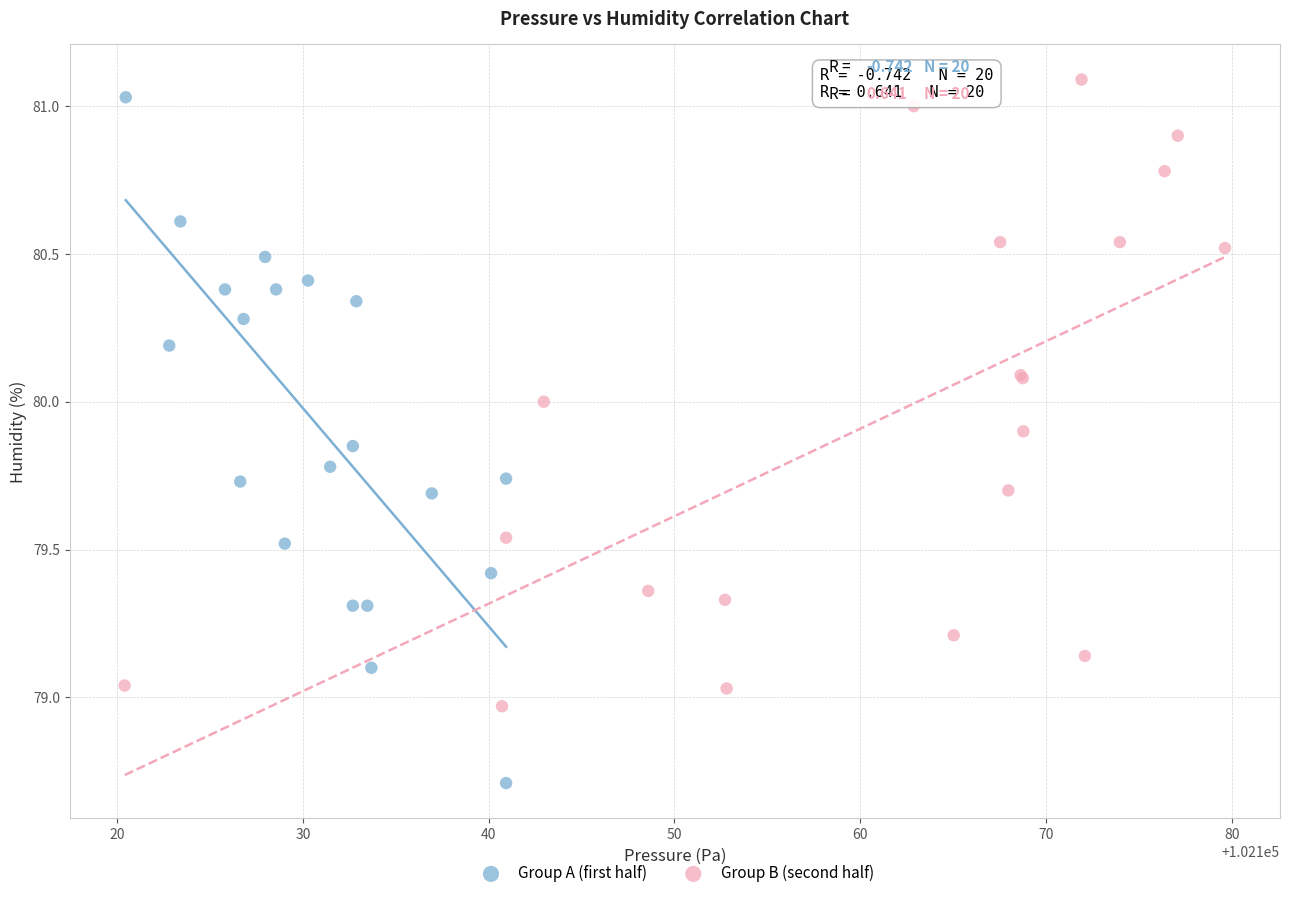

Which series contains the lowest Y value?

Group A (first half)